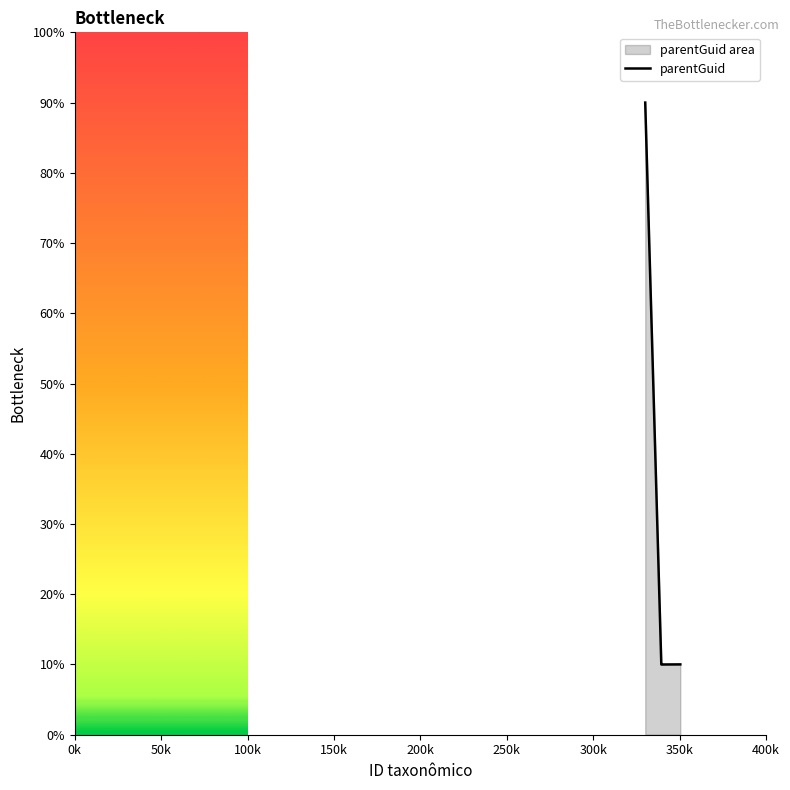

What is the greatest value displayed?

90.0